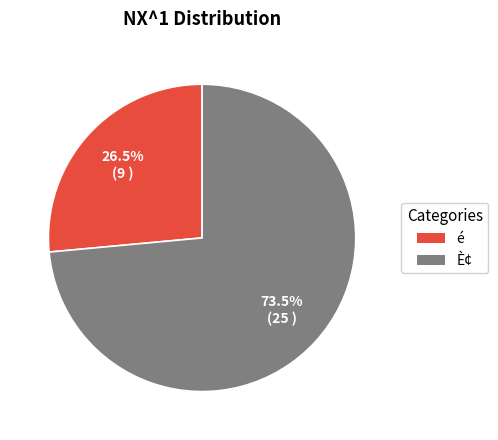

Which slice is the smallest?

é